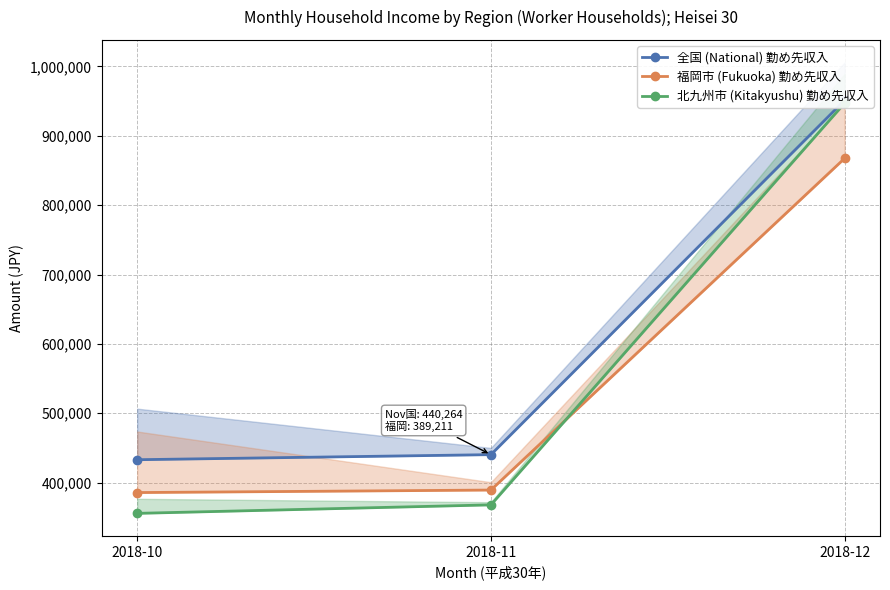

What is the difference between the maximum and second lowest values in the 福岡市 (Fukuoka) 勤め先収入 series?

478301